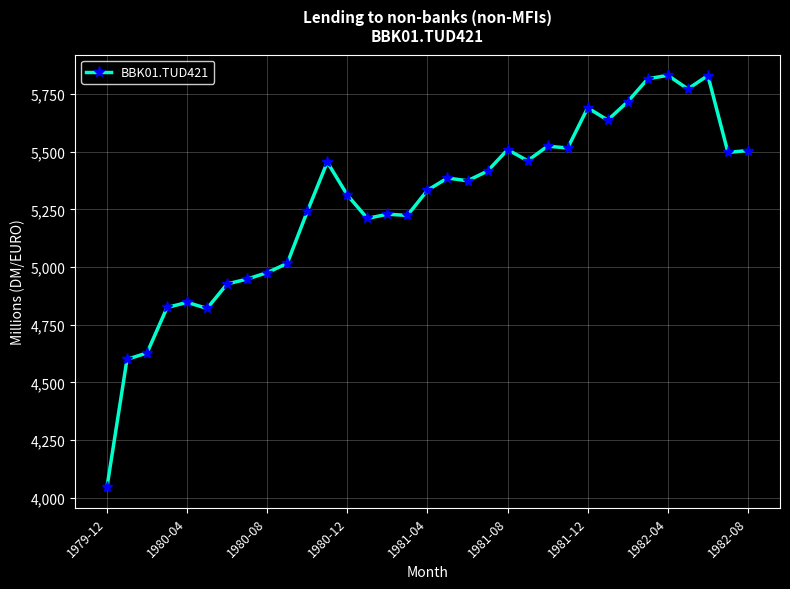

What is the difference between the maximum and minimum values?

1785